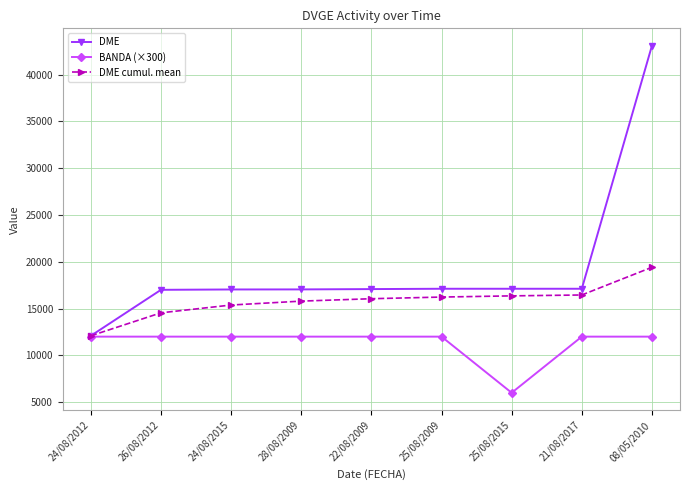

The value of DME at 08/05/2010 is 43092.0. True or false?

True